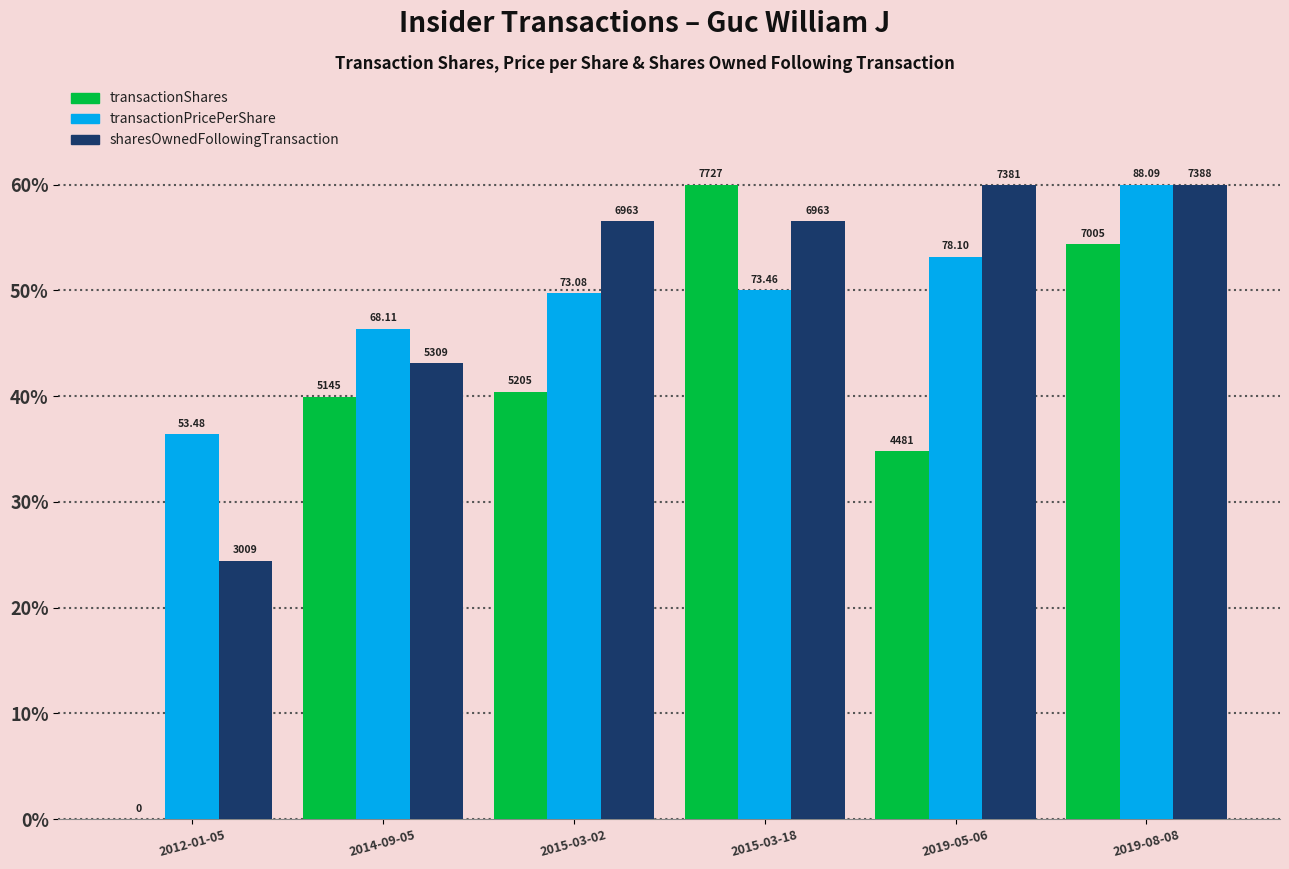

What is the difference between the highest and lowest values at 2019-08-08?

5.6